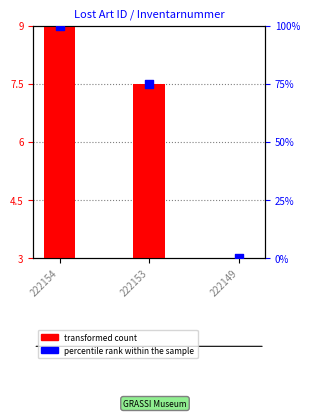

Between 222153 and 222154, which is larger?

222154